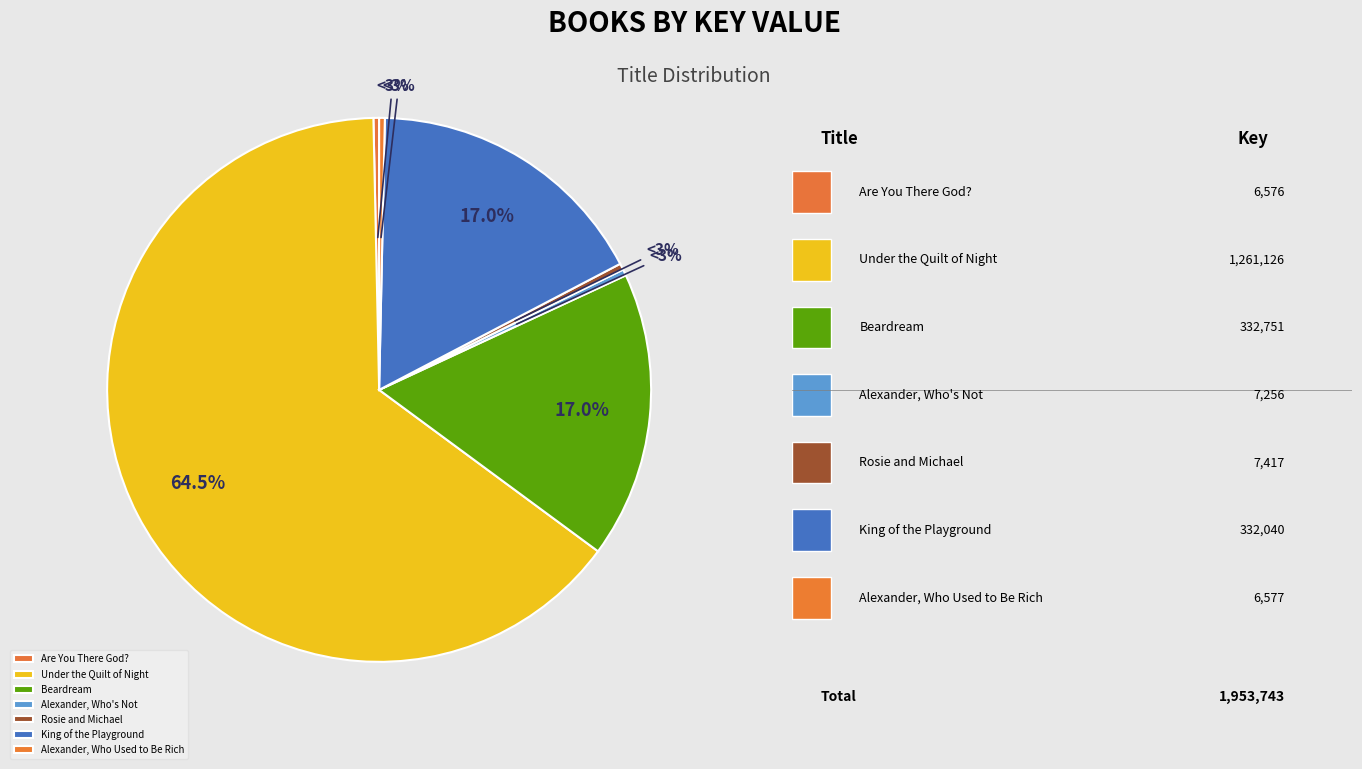

What percentage is the King of the Playground slice, to the nearest percent?

17%